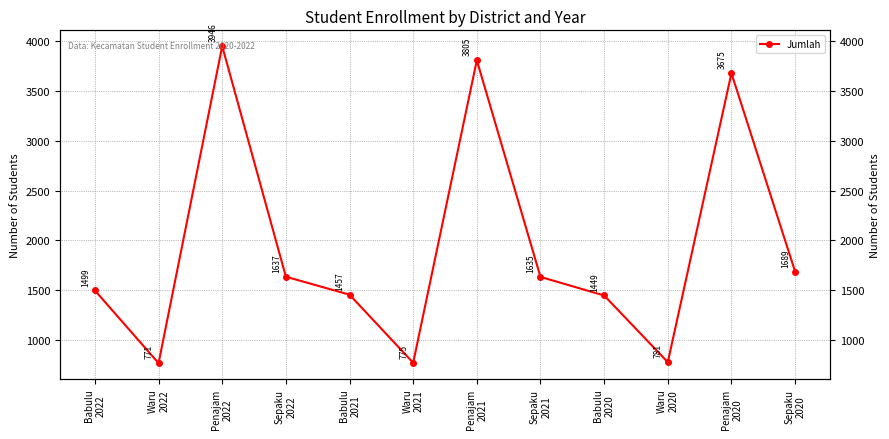

Approximately how many times larger is the value at Penajam
2021 compared to Waru
2021?

4.9